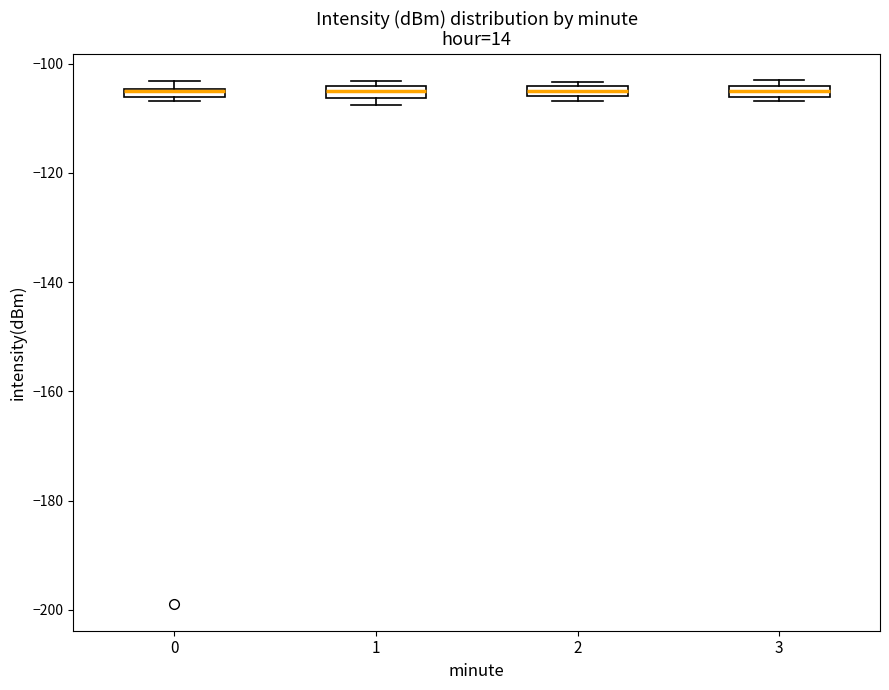

Where is the lower edge of the box at x = 1 on the y-axis? The values are not printed on the chart, so give them approximately, as read against the axis.

-106